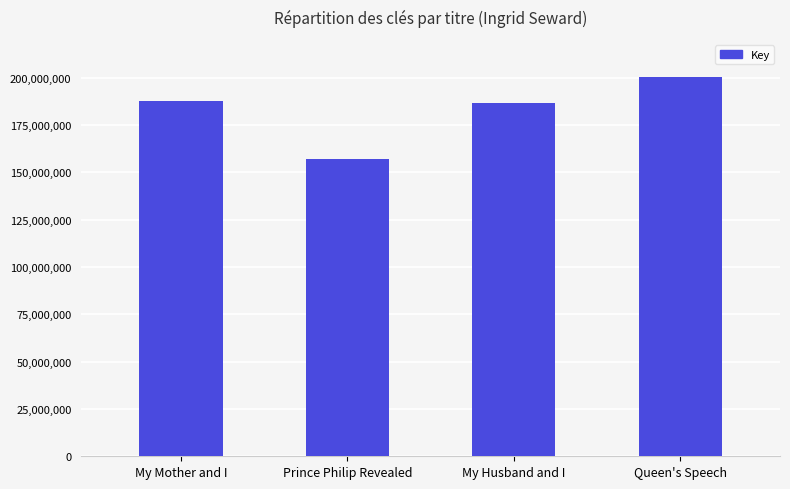

Which category has the highest value across all series?

Queen's Speech